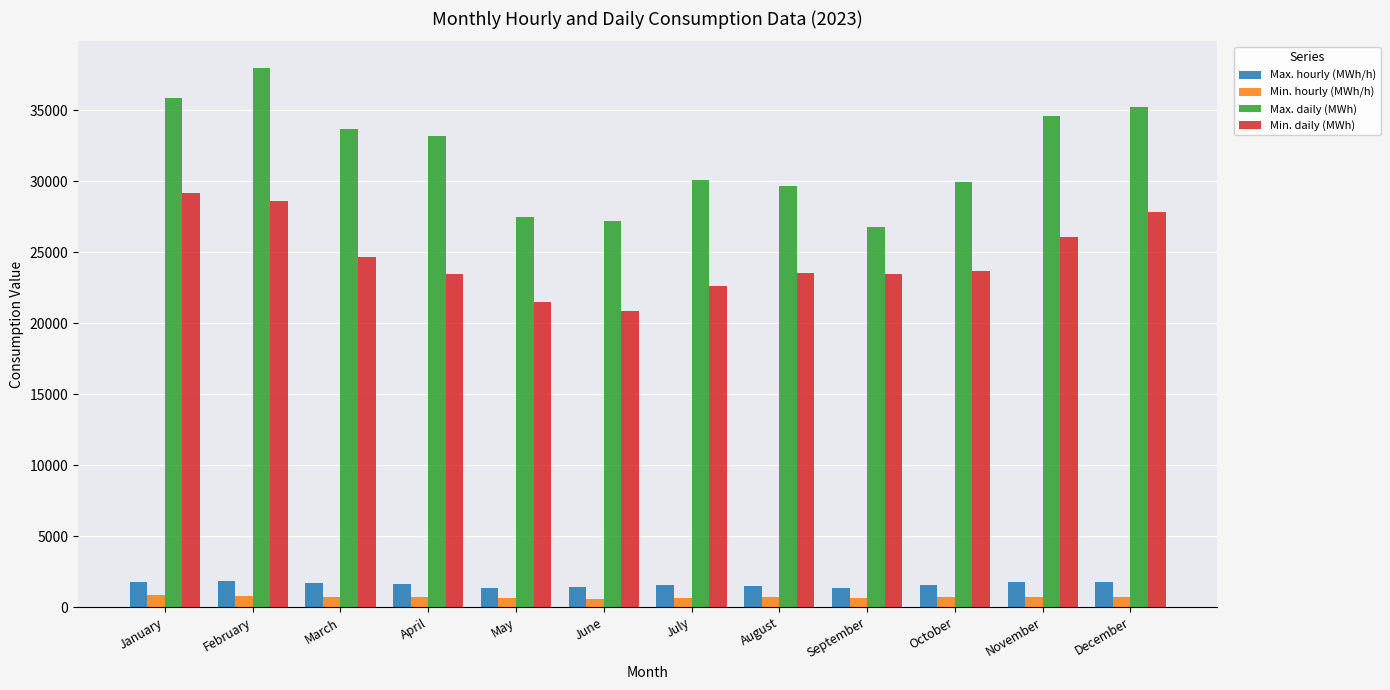

At which label is Max. daily (MWh) closest to 32358?

April